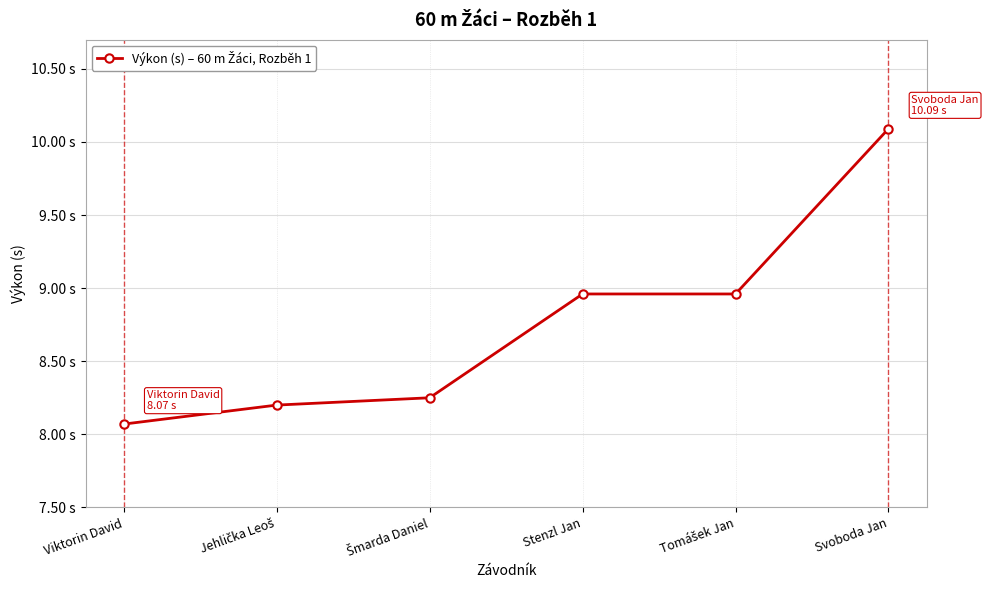

Does the chart have visible grid lines?

Yes